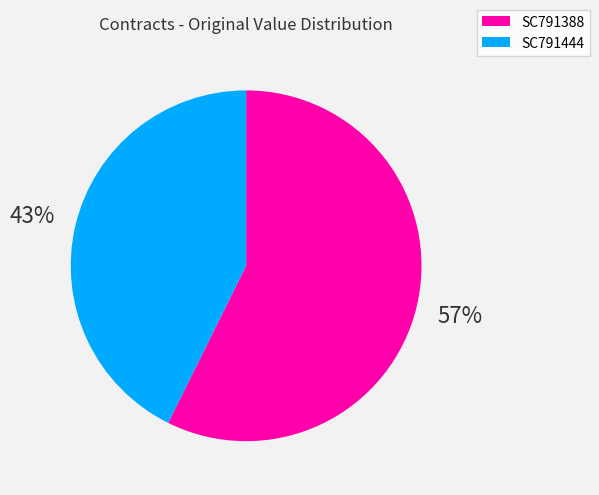

How many slices are in this pie chart?

2